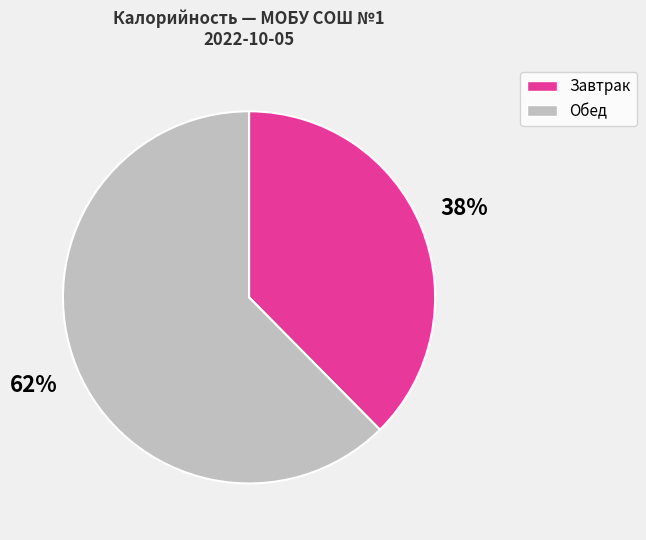

Is there a majority slice in this chart?

Yes